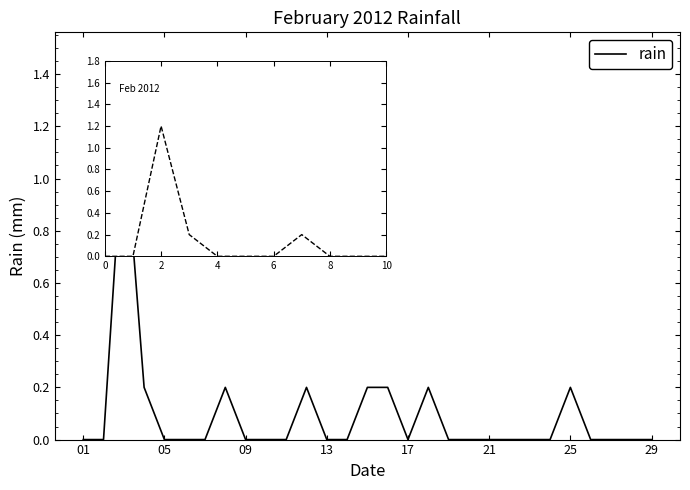

Does the chart display data point markers on the line(s)?

No